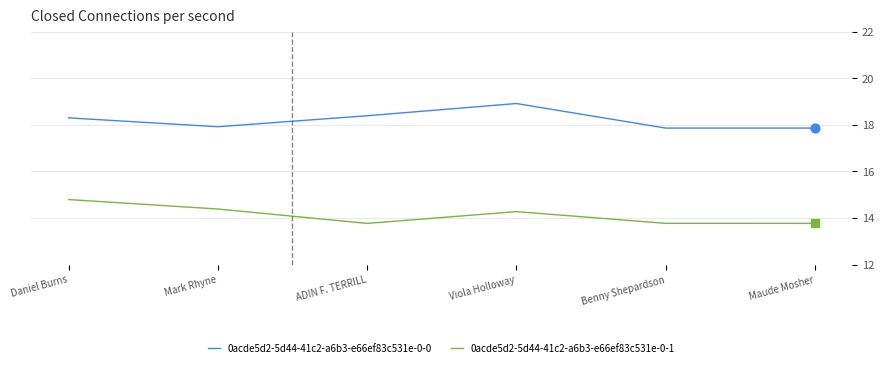

What is the total value across all series at Maude Mosher?

31.6